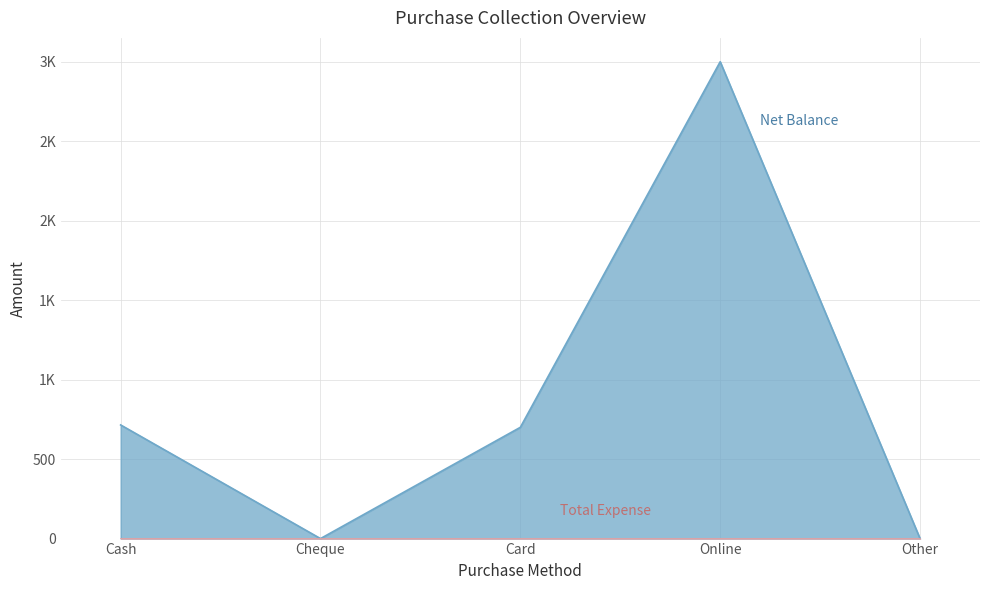

What is the label of the 2nd point from the left?

Cheque